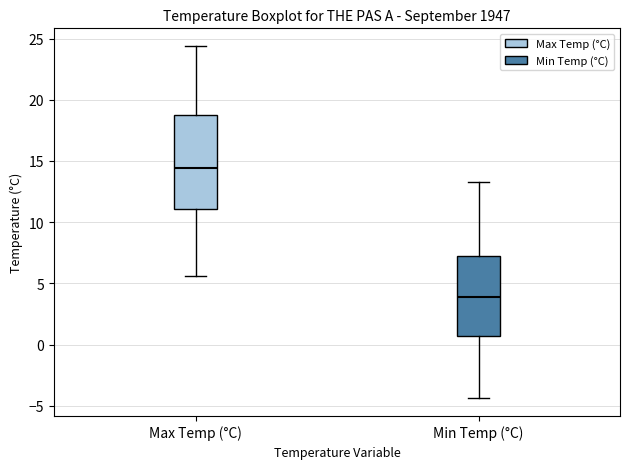

Reading left to right, read every box against the y-axis: the position of its median line, the range the box covers, and the ends of its whiskers. The values are not printed on the chart, so give them approximately, as read against the axis.

Max Temp (°C): median 14.5, box 11.0 to 19.0, whiskers 5.5 to 24.5
Min Temp (°C): median 4.0, box 0.5 to 7.0, whiskers -4.5 to 13.5